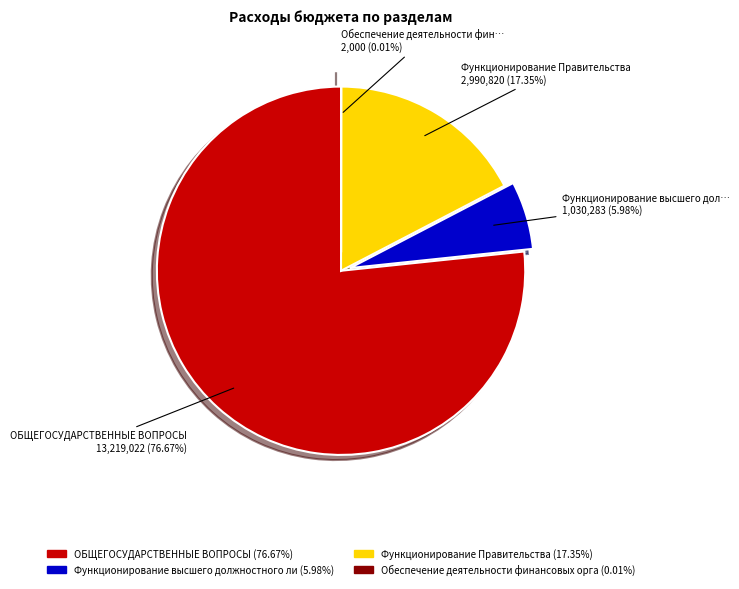

Does any single category account for the majority?

Yes